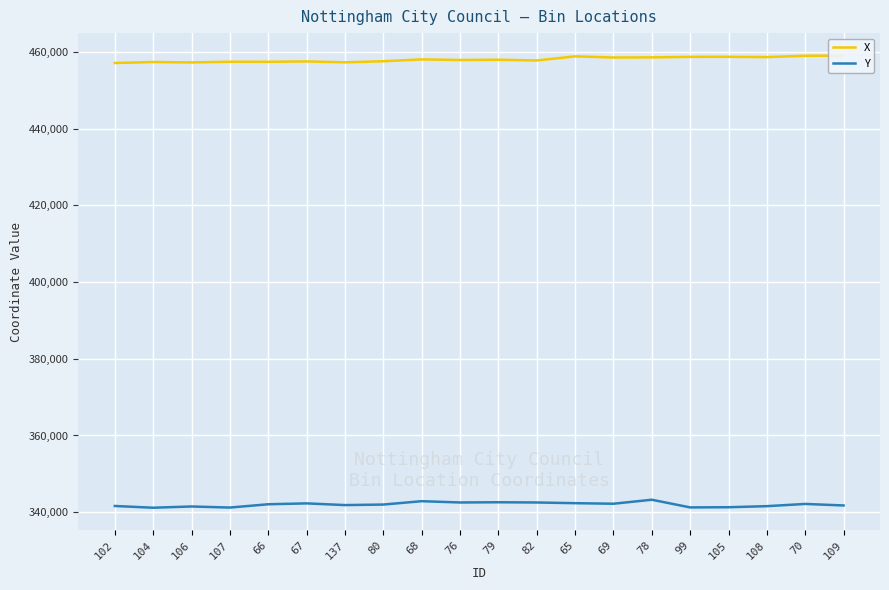

What is the label of the 4th point from the right?

105